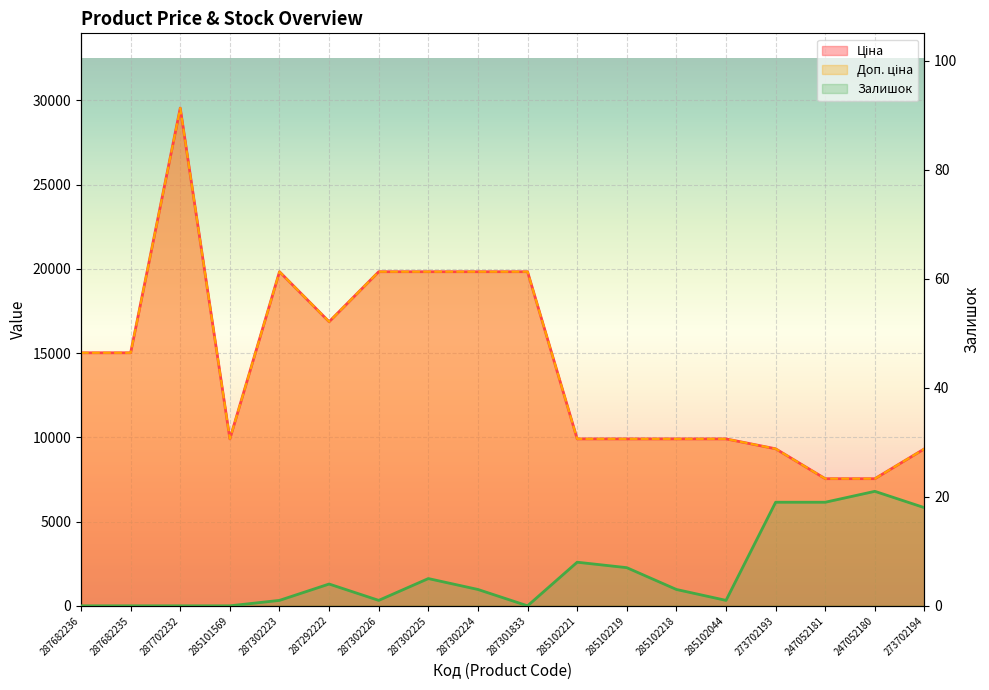

True or false: Доп. ціна and Залишок cross at least once.

False